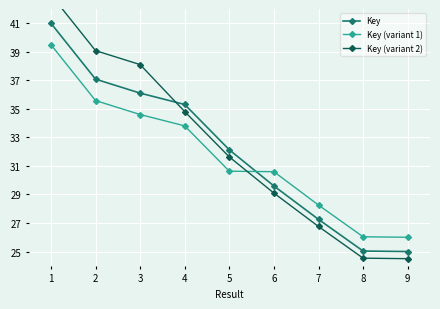

Reading left to right, transcribe all the data shown in this chart.

Key: 41.0	37.1	36.1	35.3	32.1	29.6	27.3	25.0	25.0
Key (variant 1): 39.5	35.6	34.6	33.8	30.6	30.6	28.3	26.0	26.0
Key (variant 2): 43.0	39.1	38.1	34.8	31.6	29.1	26.8	24.5	24.5